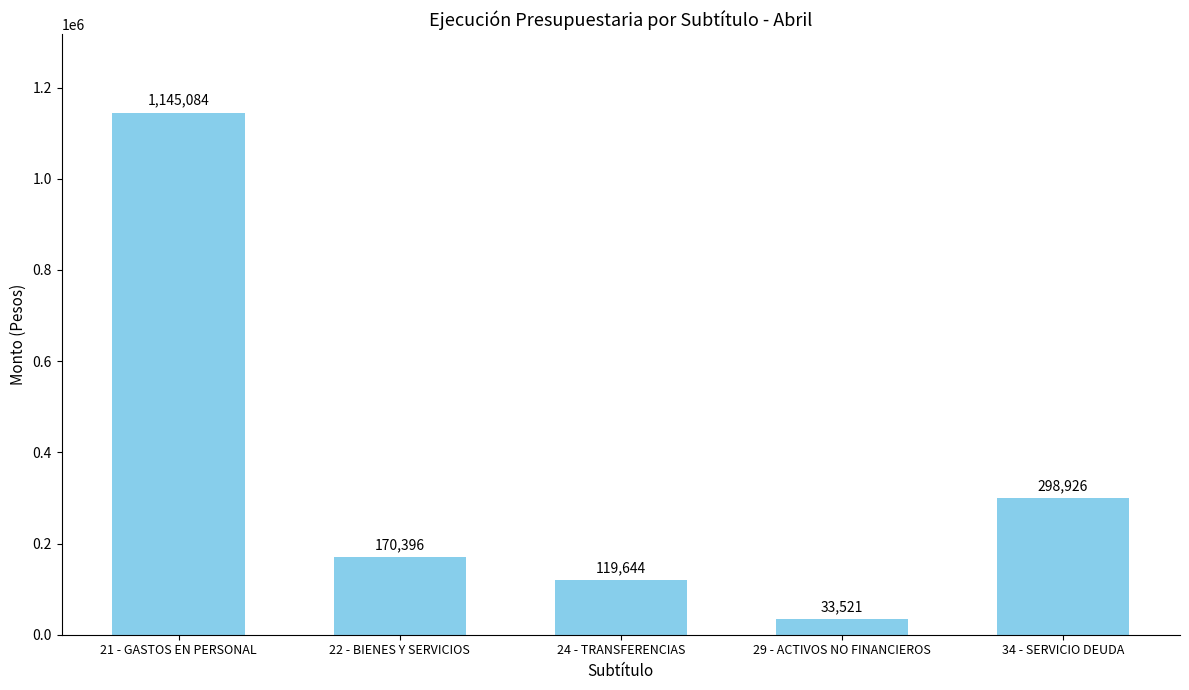

Rank the categories by value from highest to lowest.

21 - GASTOS EN PERSONAL, 34 - SERVICIO DEUDA, 22 - BIENES Y SERVICIOS, 24 - TRANSFERENCIAS, 29 - ACTIVOS NO FINANCIEROS